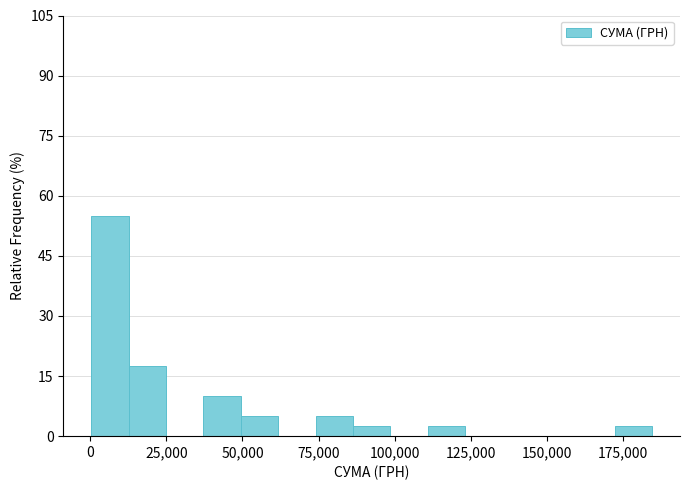

Read against the x-axis, roughly where is the centre of the tallest bar?

5000